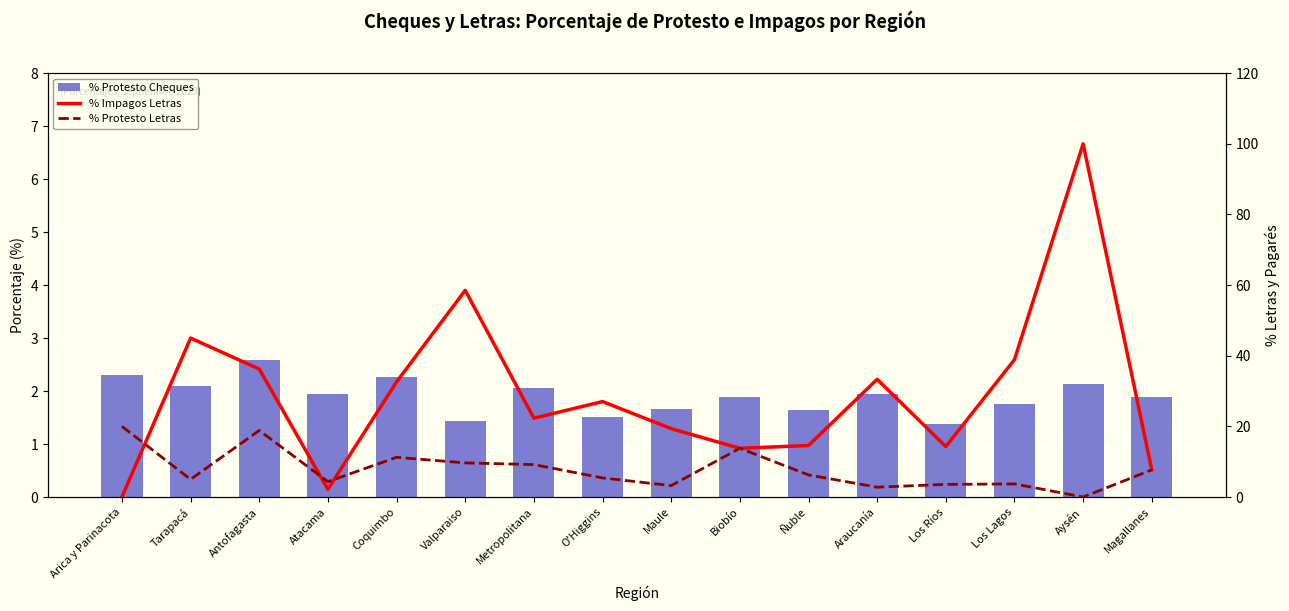

How many data points in % Impagos Letras are above 27?

8